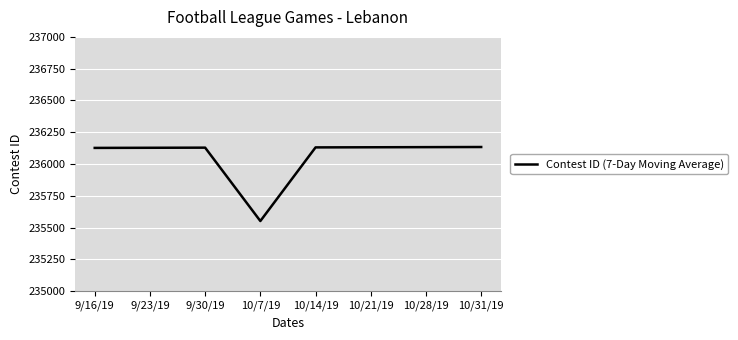

True or false: the data has more than 0 interior local peaks.

True